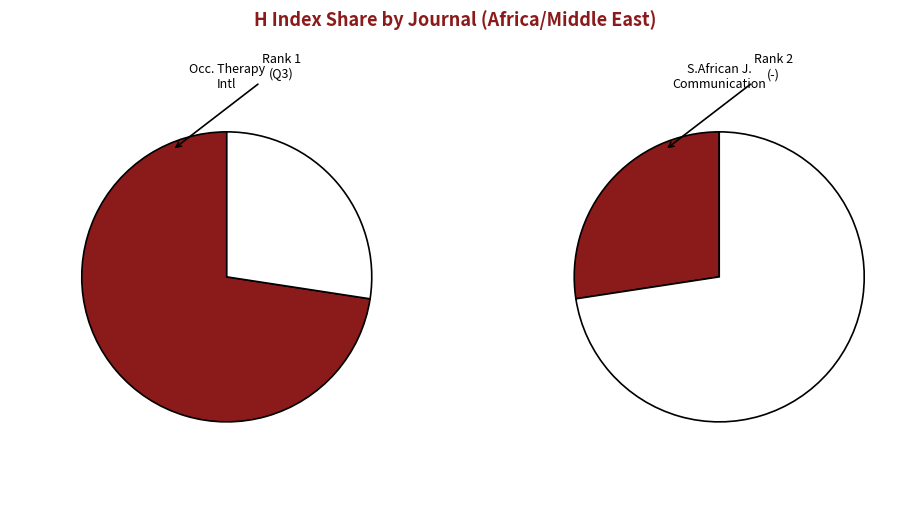

Which has a higher value, Occupational Therapy International or South African Journal of Communication?

Occupational Therapy International